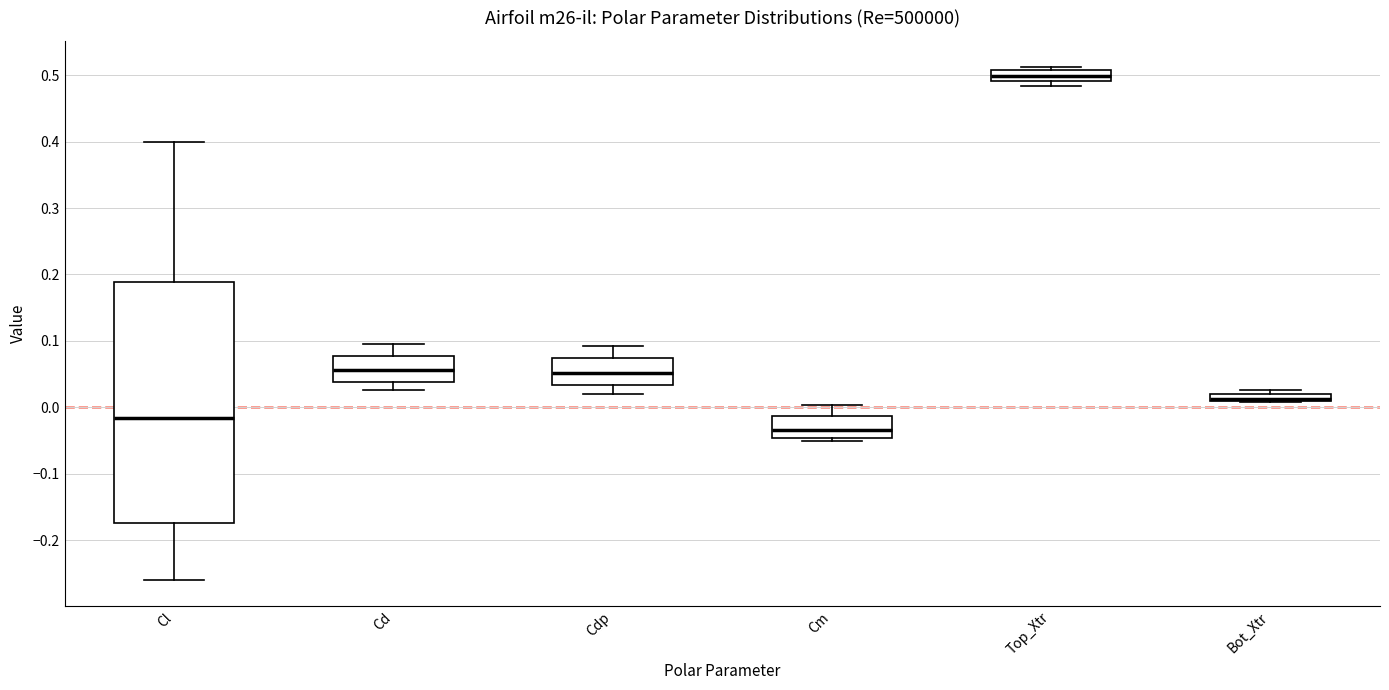

Where is the upper edge of the box for Bot_Xtr on the y-axis? The values are not printed on the chart, so give them approximately, as read against the axis.

0.02